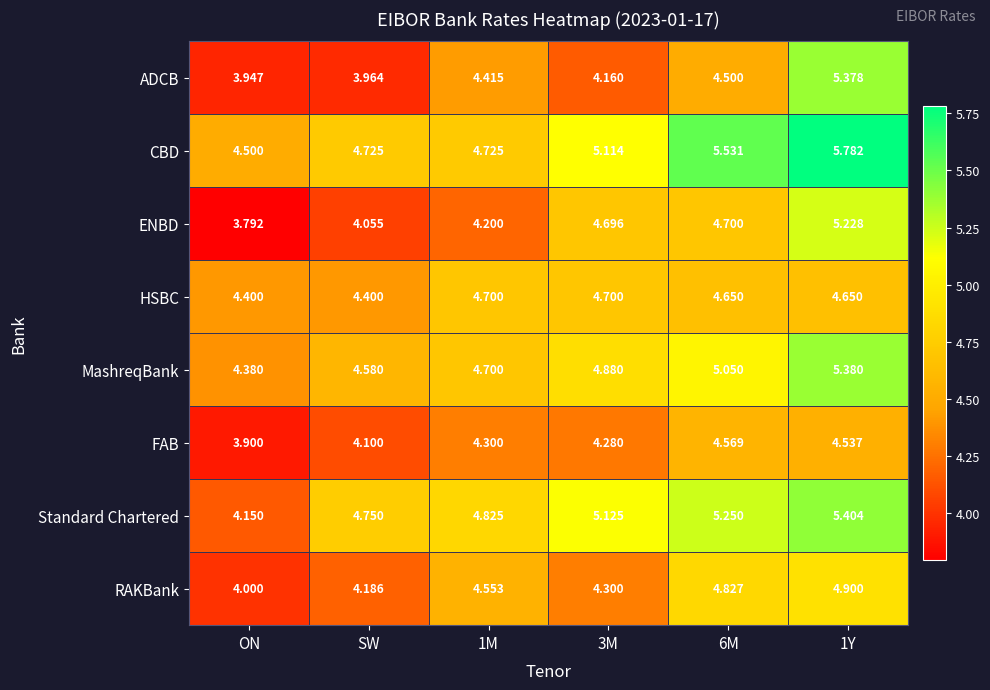

At which label is ENBD closest to 4?

SW